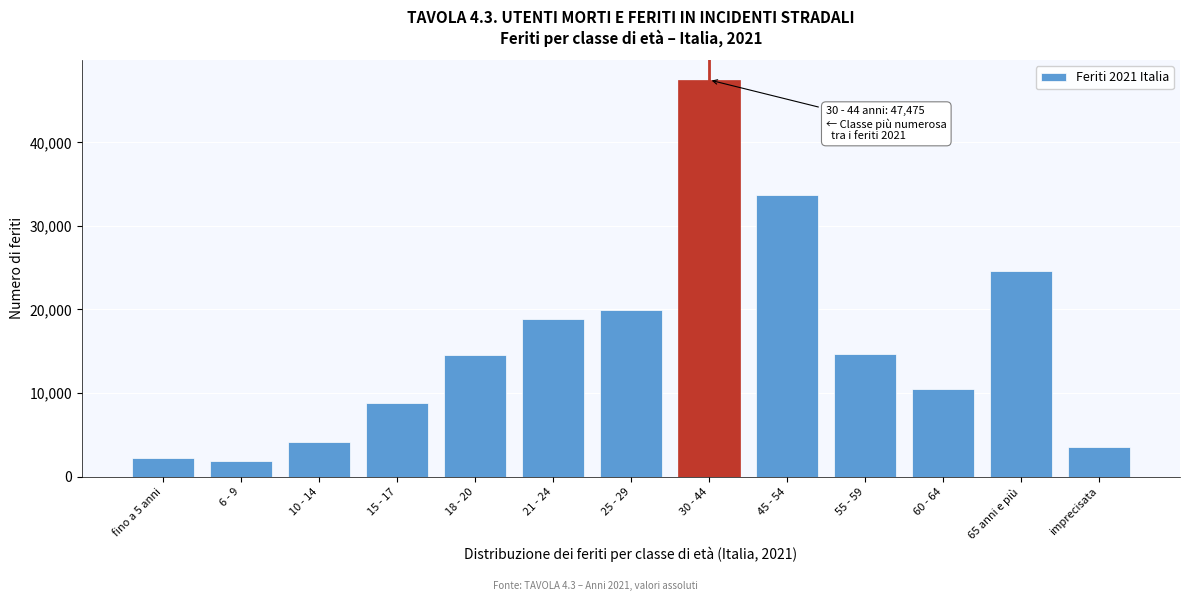

What is the difference between the maximum and minimum values?

45593